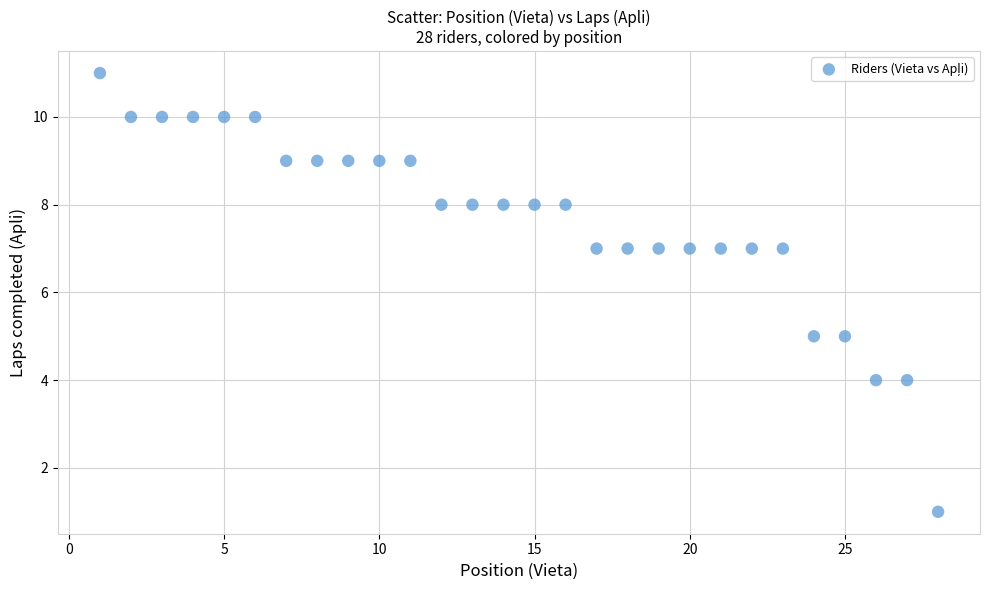

What is the range of Y values (max minus min)?

10